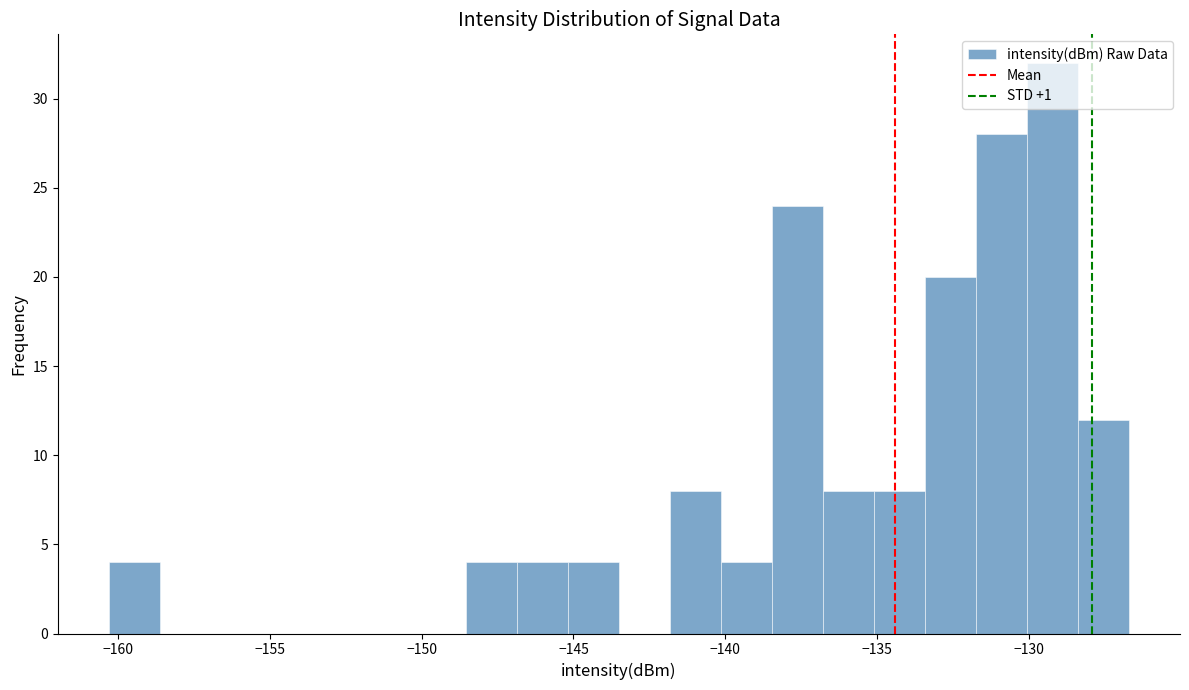

Around what value on the x-axis is the tallest bar? Give the approximate position of its centre, as read against the axis.

-129.0